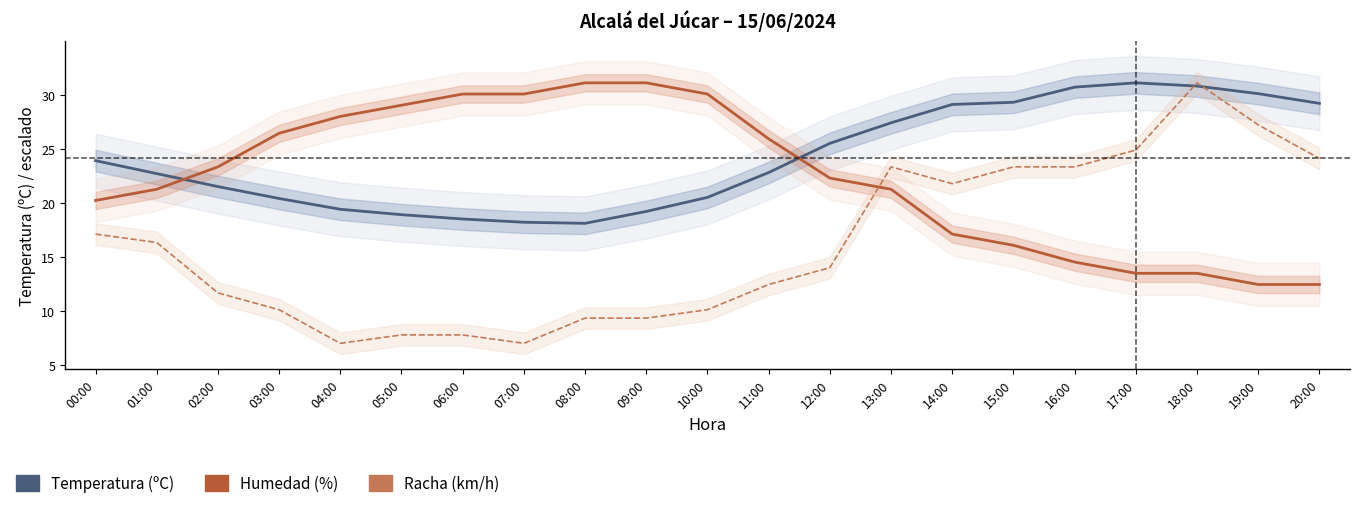

How many data points does each series have?

21